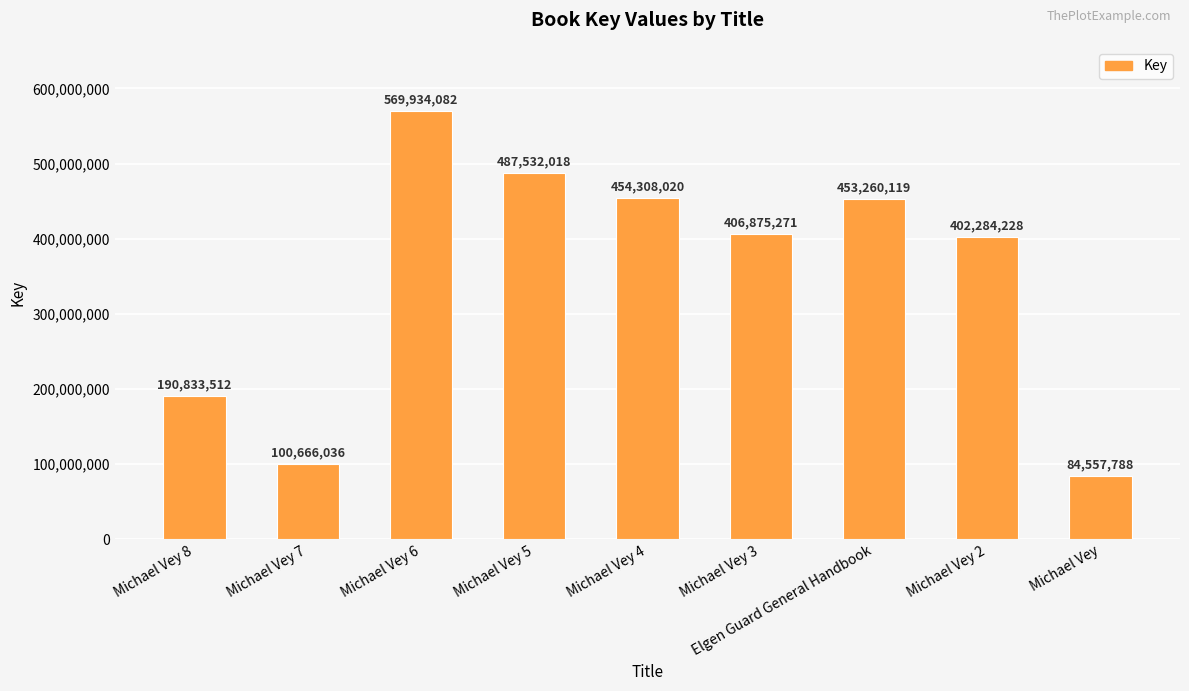

What is the difference between the values at Michael Vey 4 and Michael Vey 6?

115626062